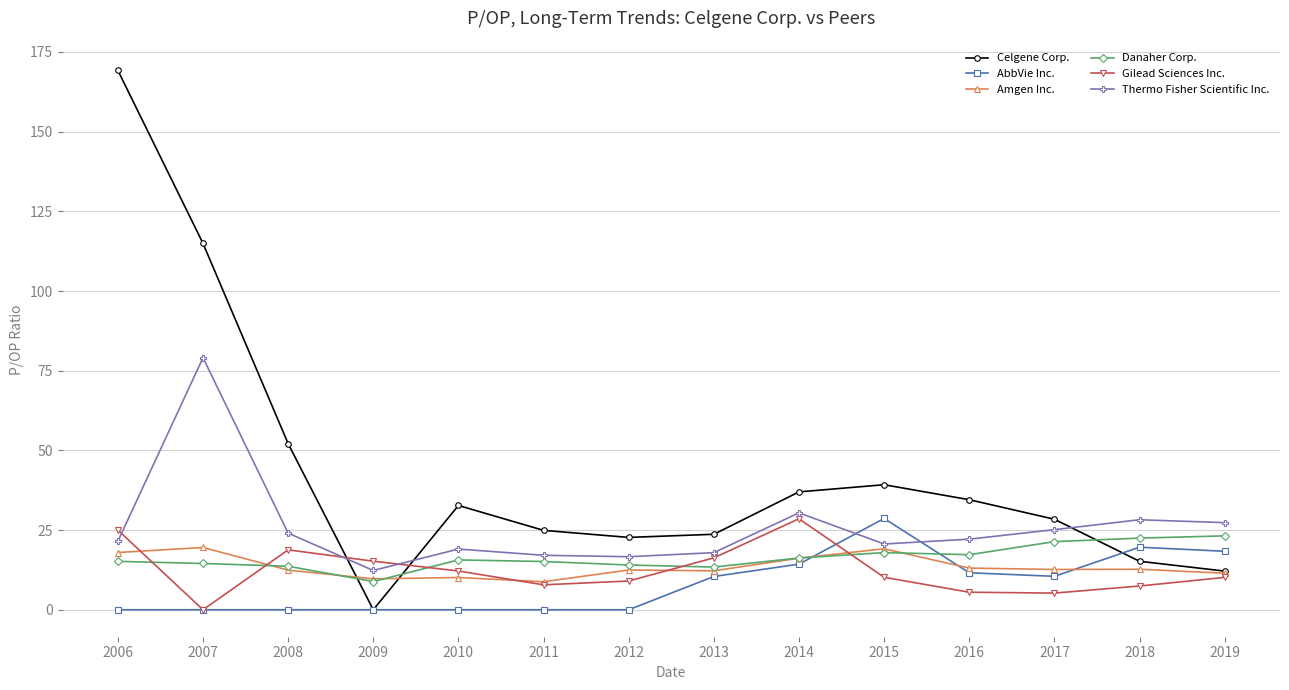

Is the value of AbbVie Inc. at 2008 greater than the value of Gilead Sciences Inc. at 2017?

No